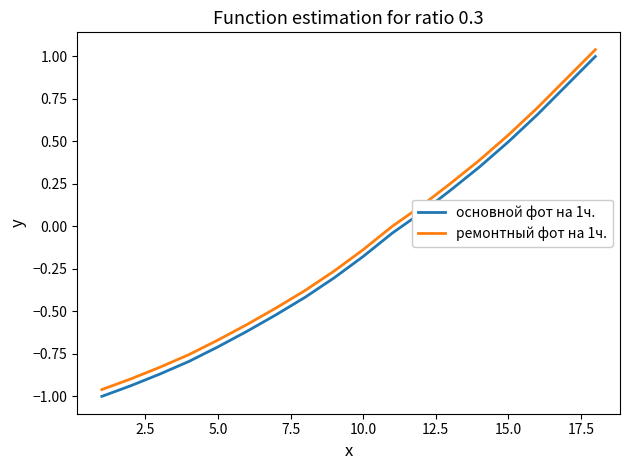

What is the difference between the maximum and minimum values in the основной фот на 1ч. series?

2.0